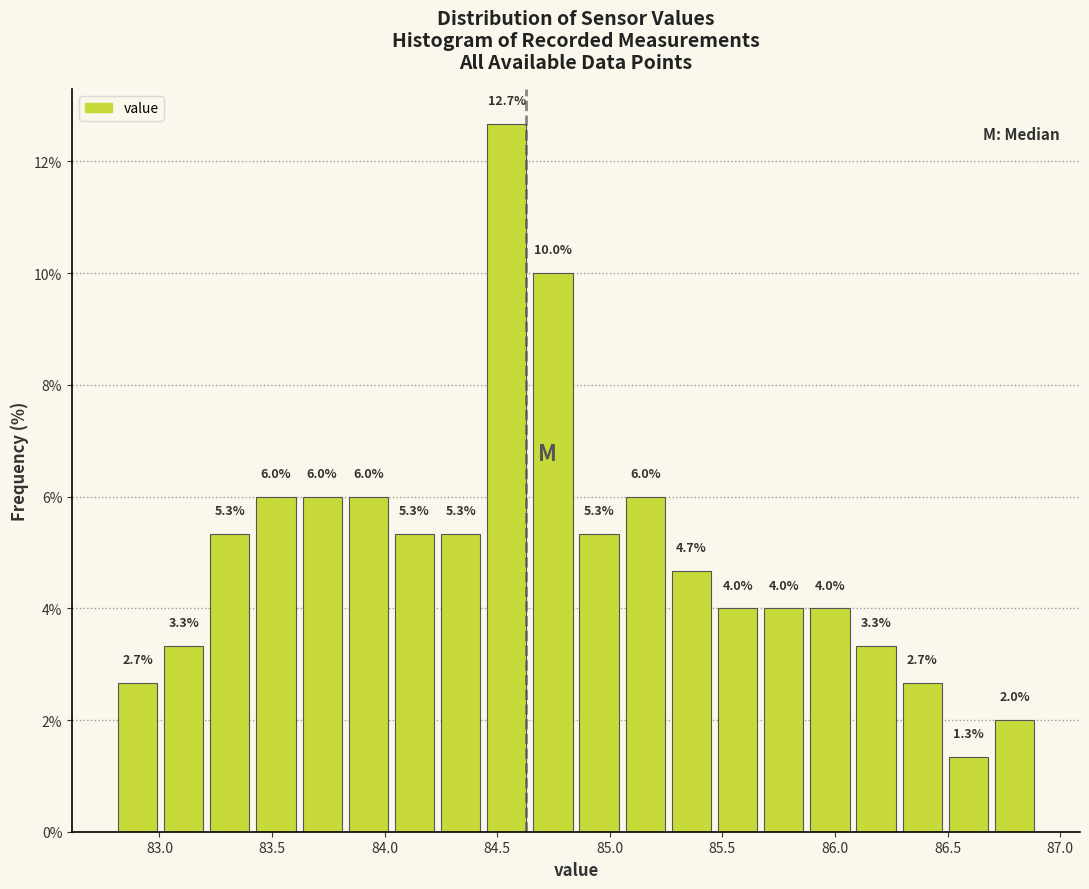

Which range on the x-axis has the tallest bar?

84.440 to 84.645